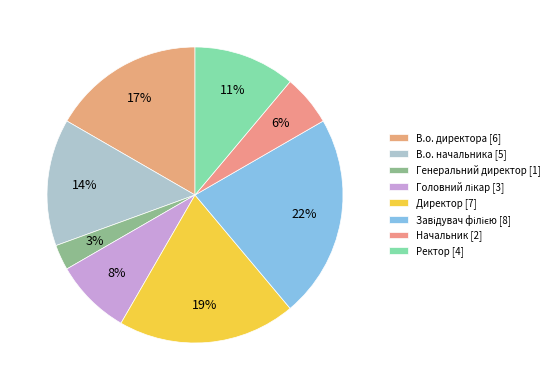

True or false: Начальник accounts for 15% of the total.

False